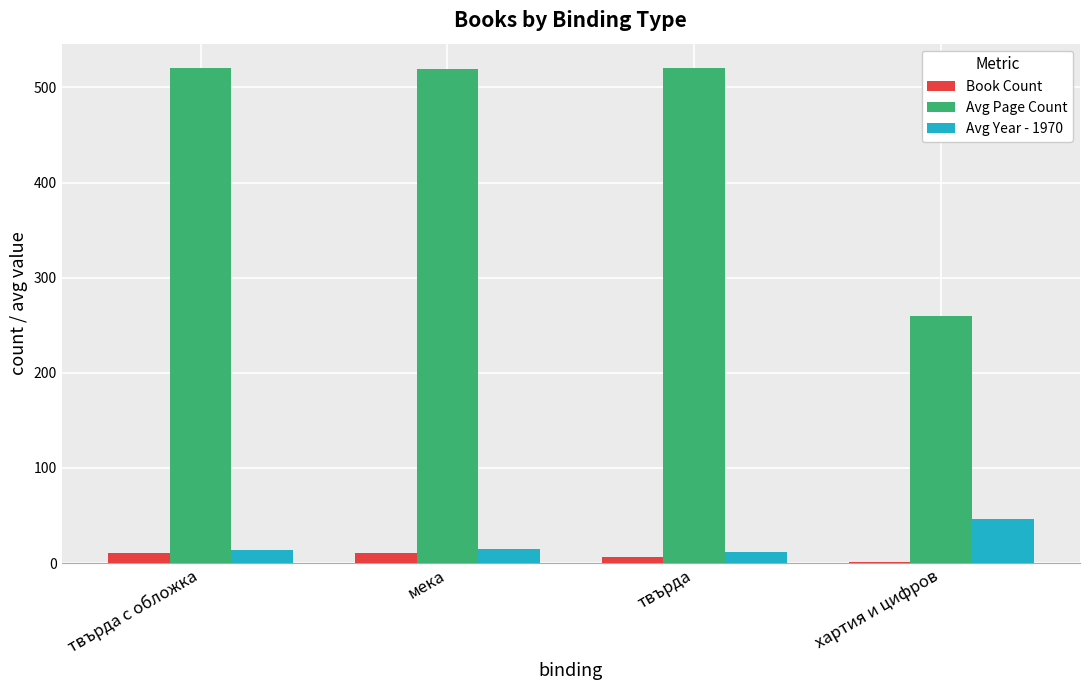

Which category has the highest value in the Avg Year - 1970 series?

хартия и цифров